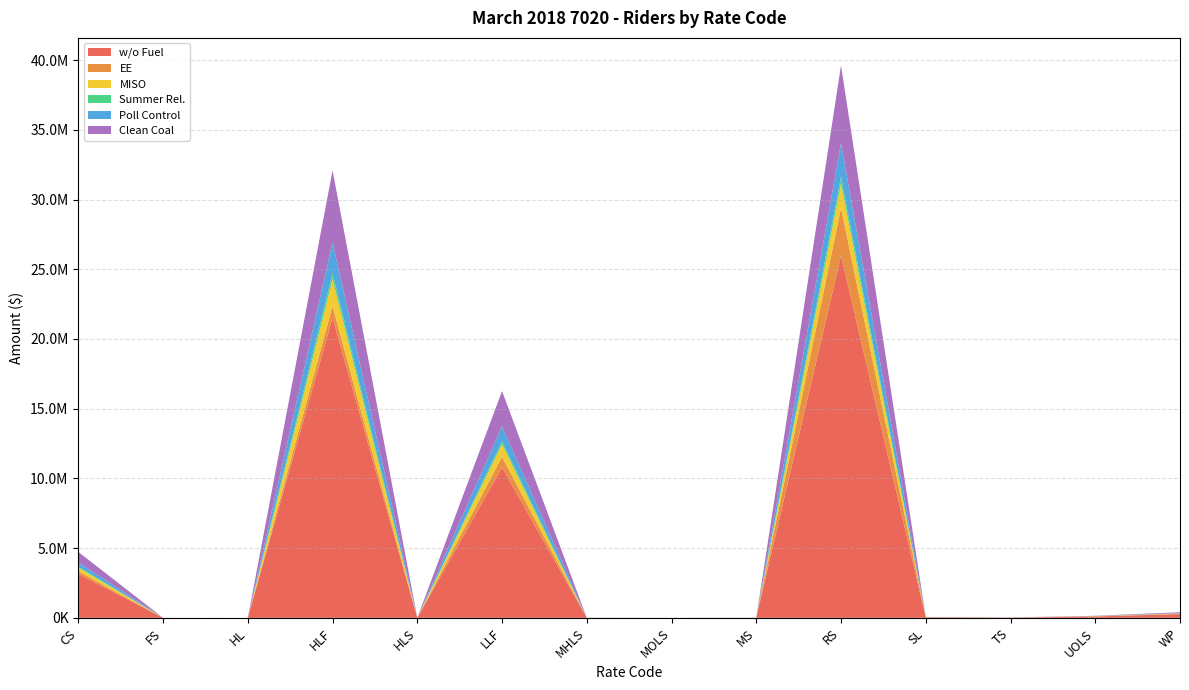

Reading right to left, transcribe all the data shown in this chart.

w/o Fuel: 268090.6	96012.5	19212.6	36983.1	25977268.9	8136.3	2391.7	4768.4	10788225.8	1248.3	21517781.4	15.8	1463.2	3156317.2
EE: 27236.2	19844.5	1225.2	7545.0	3436298.2	522.3	507.5	849.1	763039.3	222.6	844966.4	2.8	93.3	190786.9
MISO: 20310.6	6224.7	1529.8	2733.2	1727743.5	644.1	154.6	226.1	905090.5	59.2	1928567.5	0.8	116.7	257870.9
Summer Rel.: 5127.8	1593.2	392.0	639.1	477263.1	163.2	39.0	73.8	201648.0	19.3	425529.1	0.2	30.0	61890.2
Poll Control: 25974.4	7603.3	1930.9	3234.3	2415863.4	822.6	188.5	364.2	1078047.7	95.4	2213099.7	1.2	146.7	315114.5
Clean Coal: 57655.1	17027.4	4273.6	7295.9	5576791.5	1810.0	419.4	782.1	2523416.7	204.5	5152027.0	2.6	323.2	745946.8